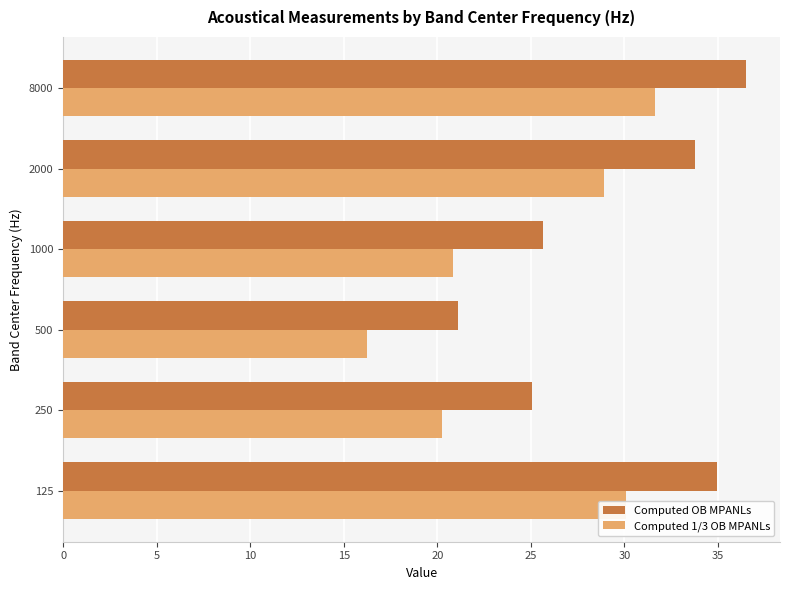

What is the difference between the highest and lowest values at 250?

4.8